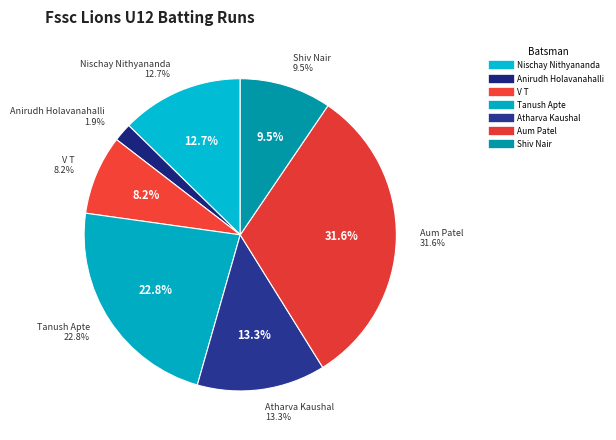

Does Shiv Nair account for over 50% of the chart?

No